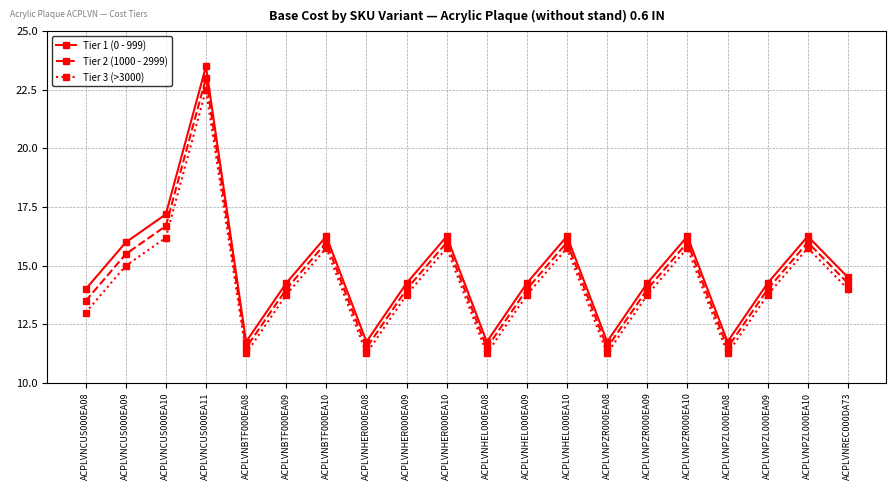

How many values in the Tier 2 (1000 - 2999) series are below 13?

5